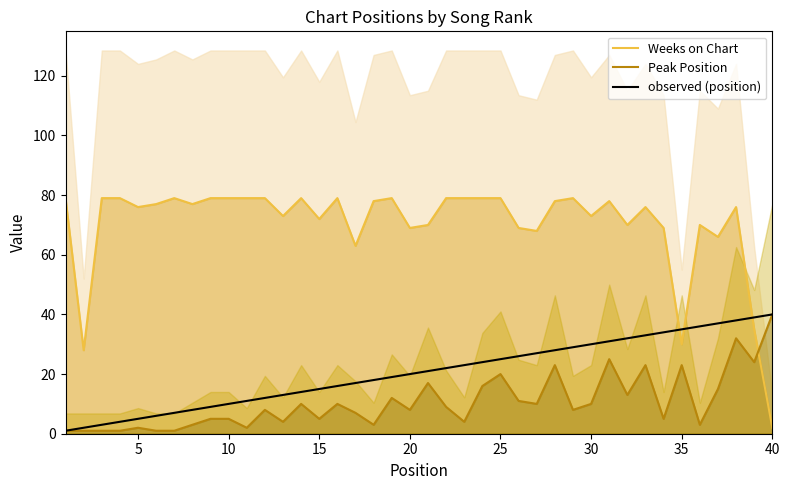

What is the maximum value shown in the chart?

79